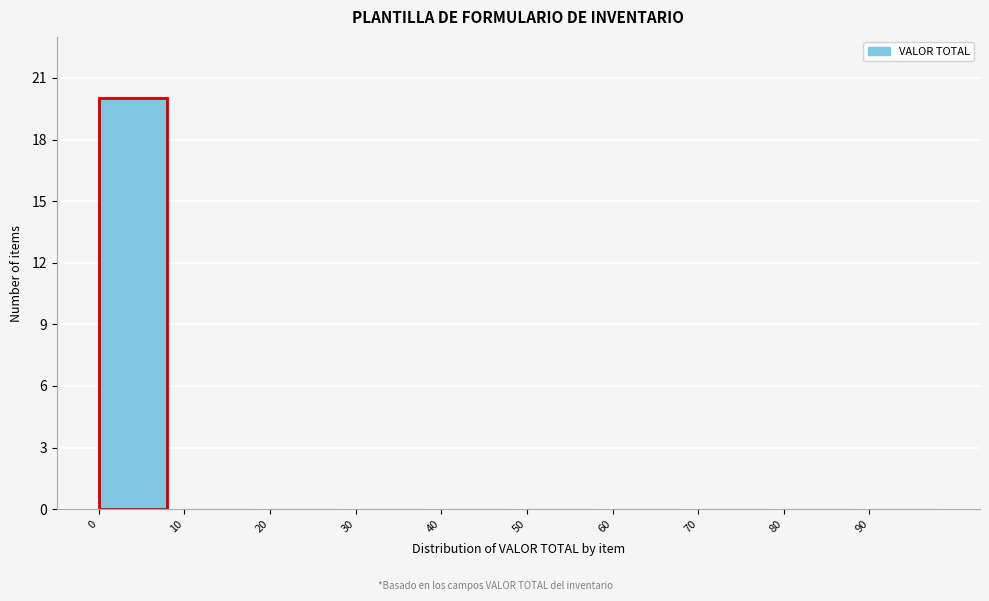

Which range on the x-axis has the tallest bar?

0 to 10